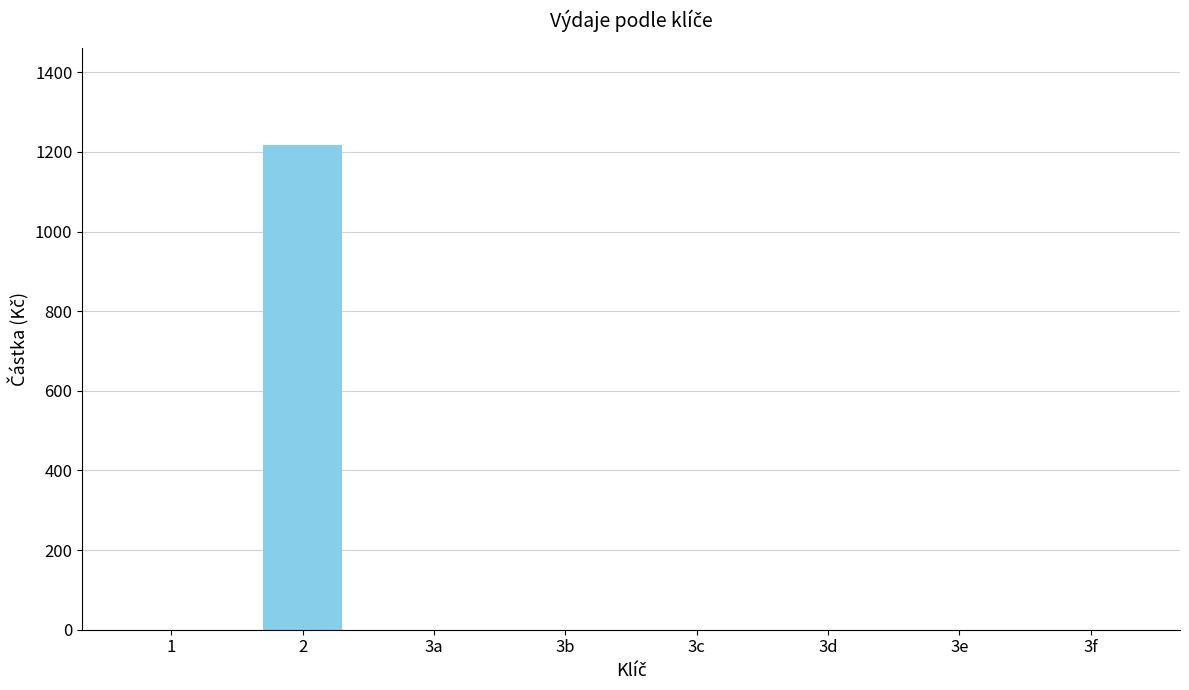

The value at 3f is 0. True or false?

True